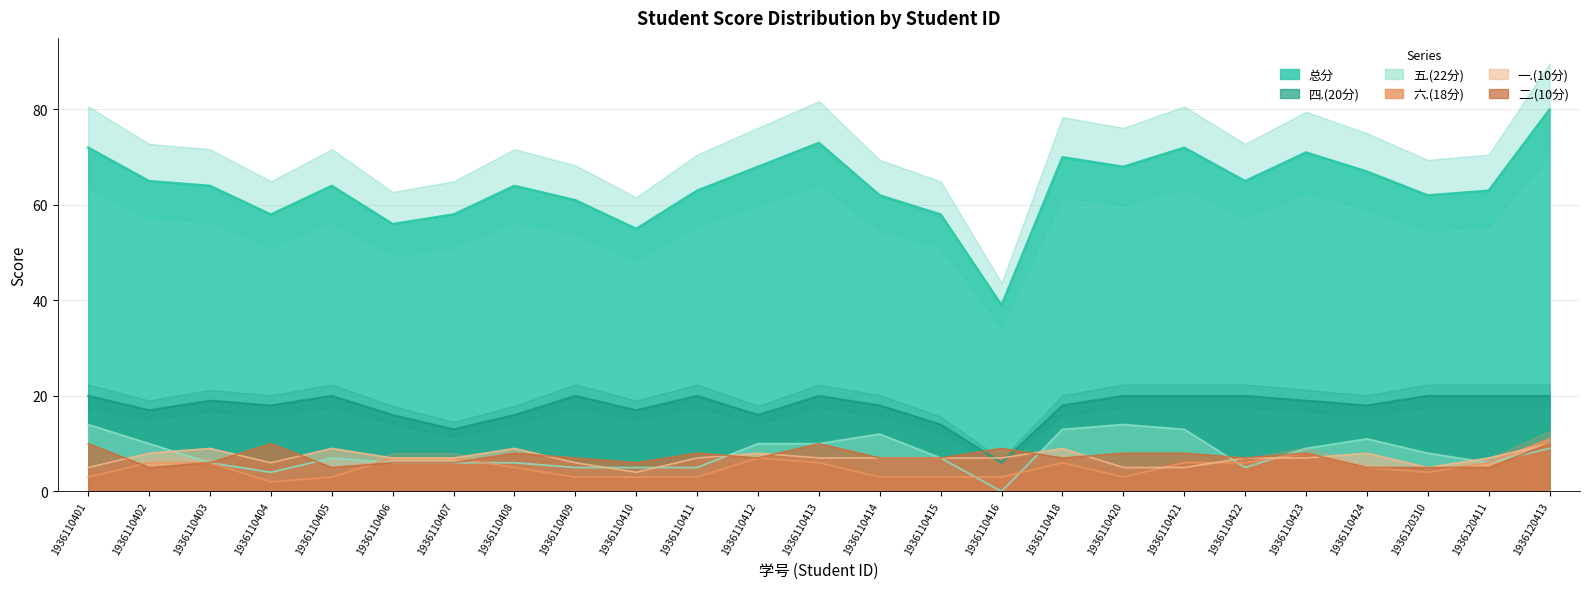

What is the value of the 总分 point at the 19th from the left?

72